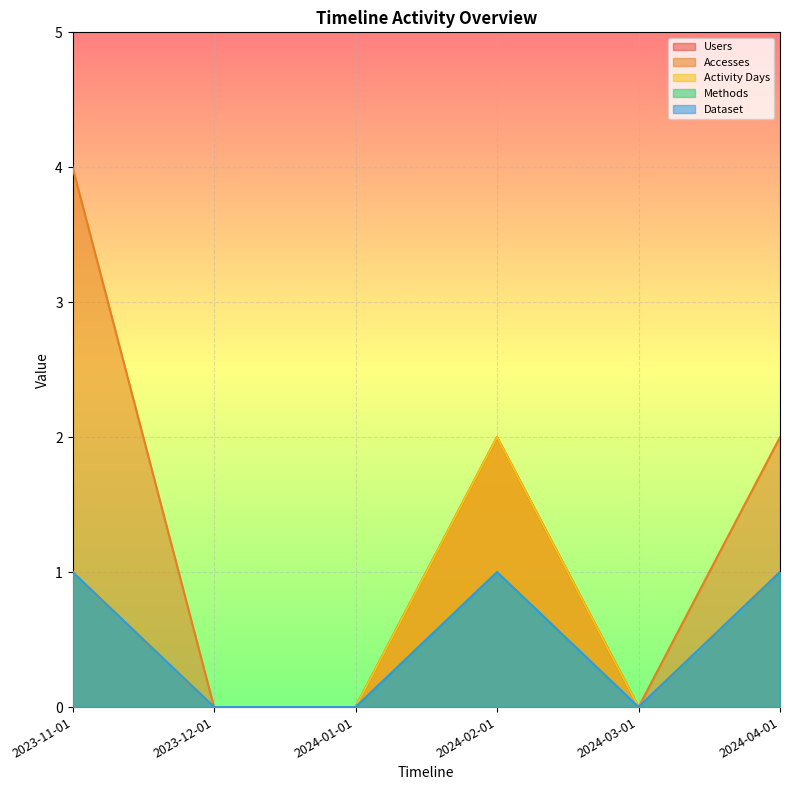

The Dataset series shows 0 at 2023-12-01. True or false?

True